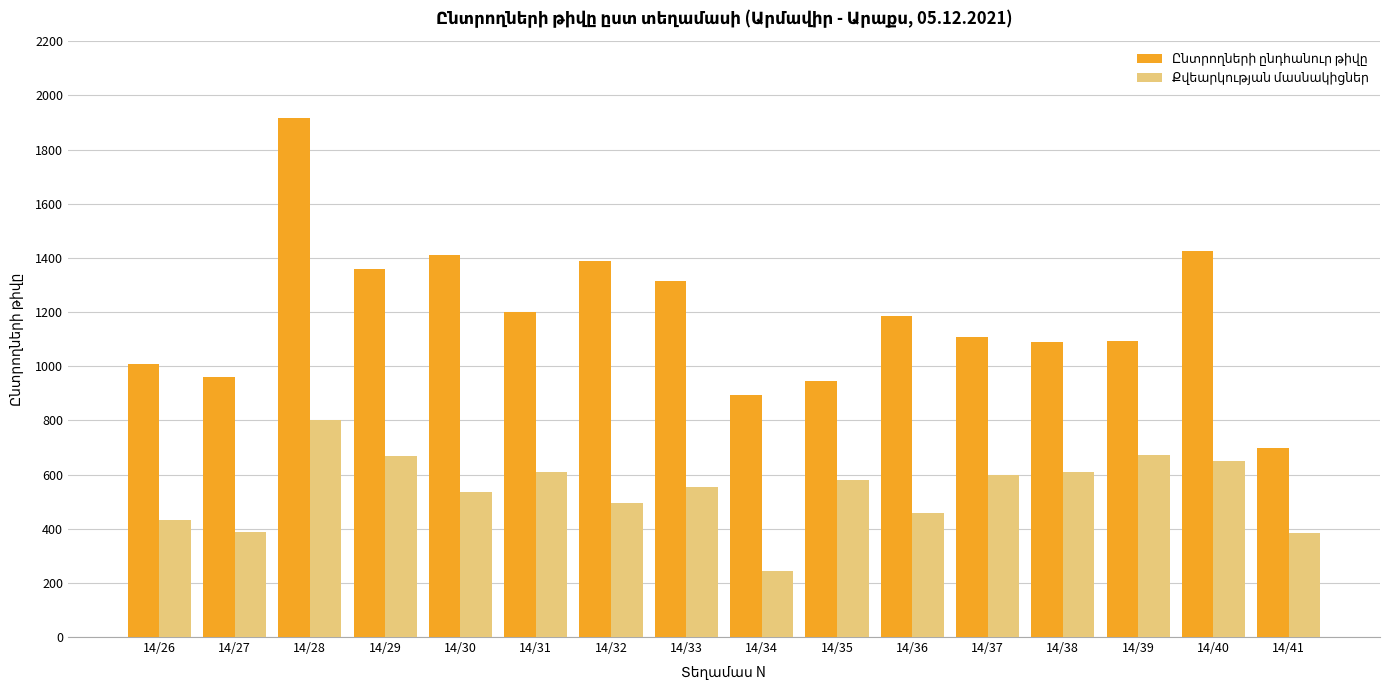

Which label corresponds to the smallest value in the chart?

14/34